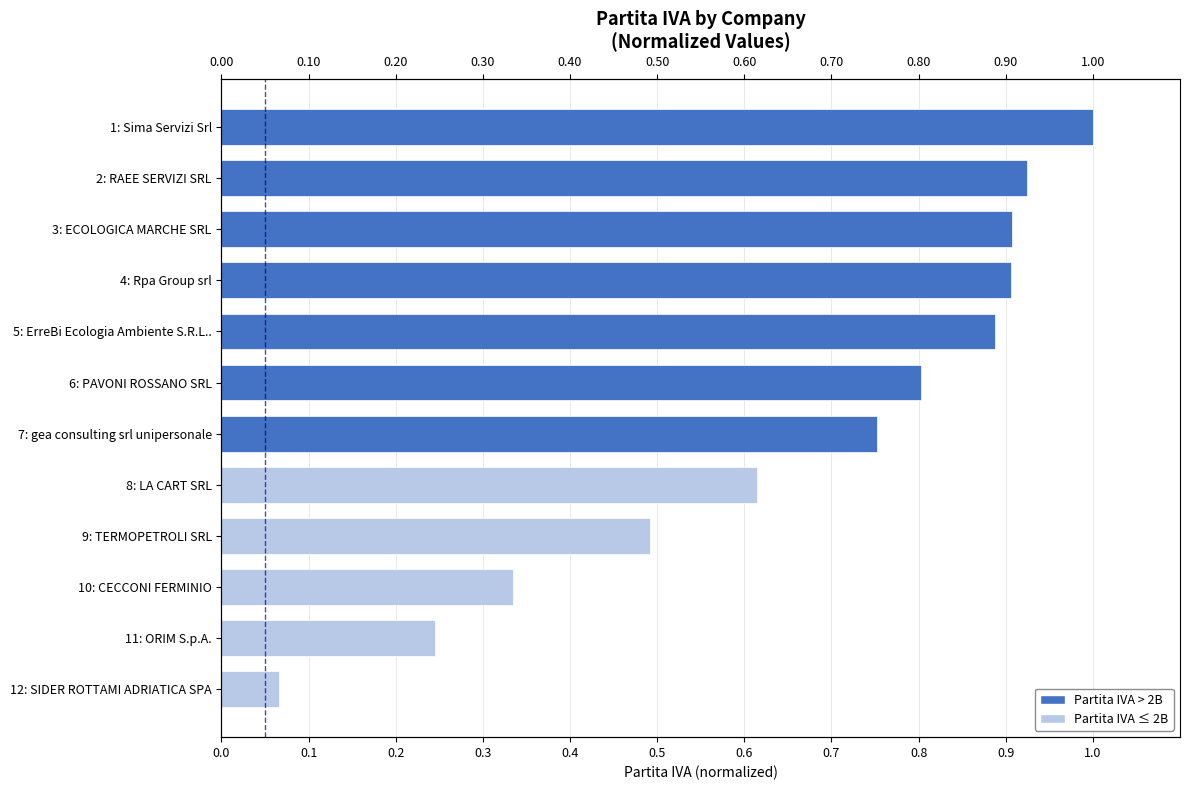

What is the value of the 8th bar from the left?

0.6